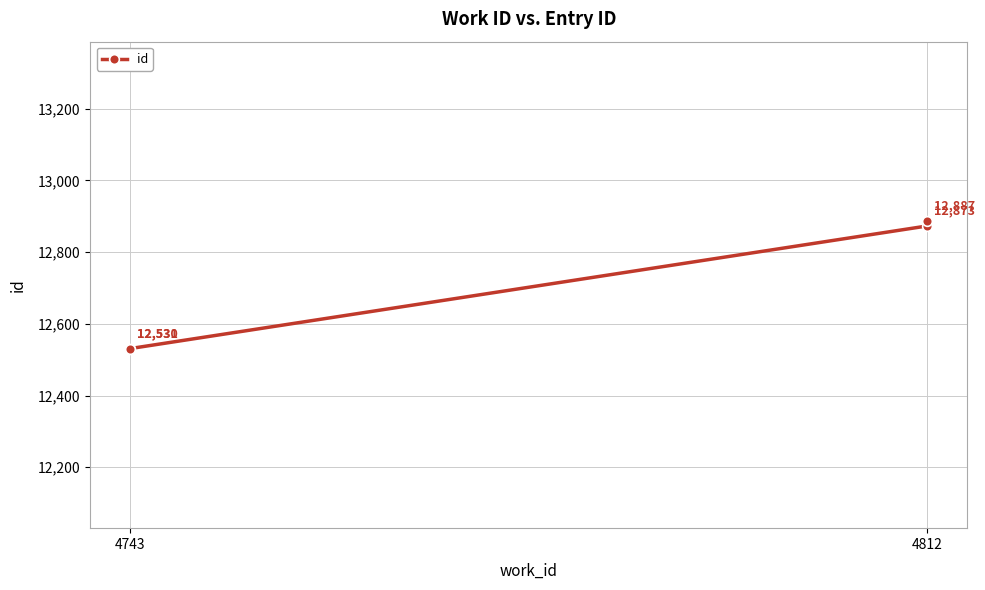

What is the smallest value displayed?

12530